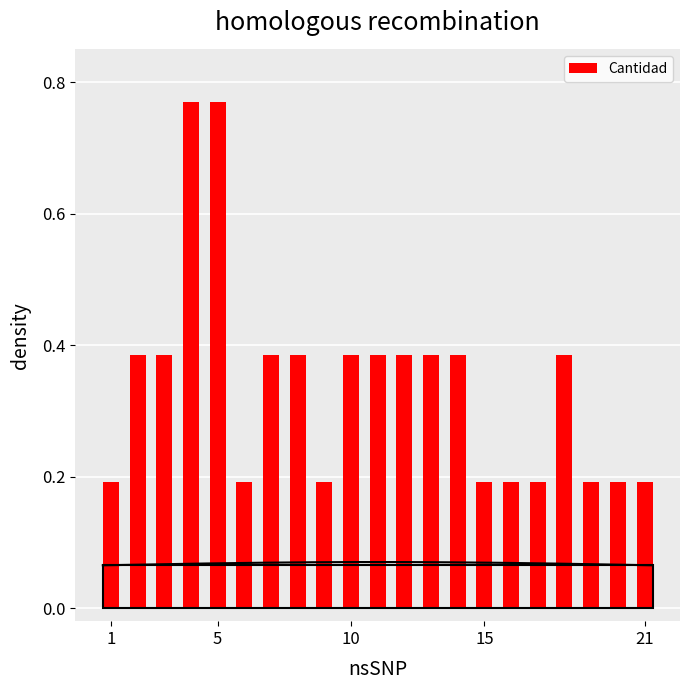

Which category has the lowest value across all series?

1